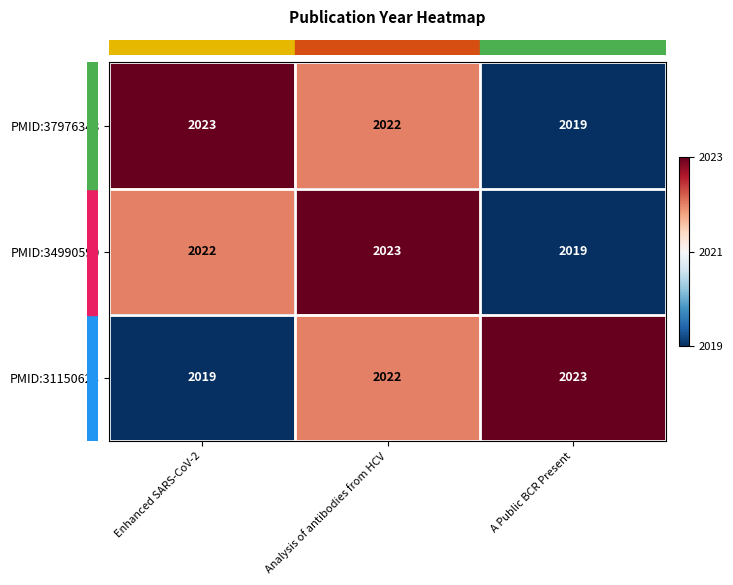

What is the spread (max minus min) of values at A Public BCR Present?

4